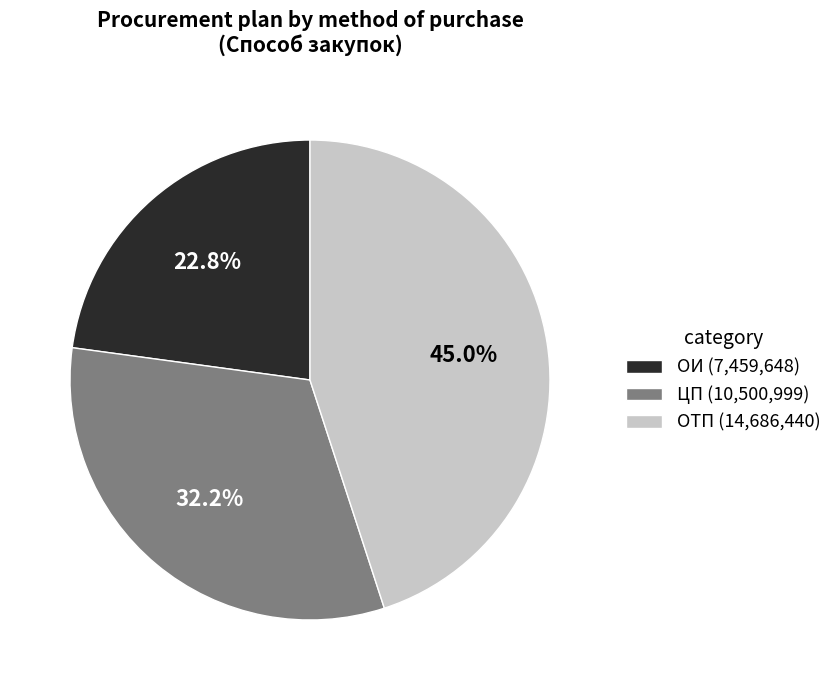

Which has a higher value, ОТП (14,686,440) or ОИ (7,459,648)?

ОТП (14,686,440)